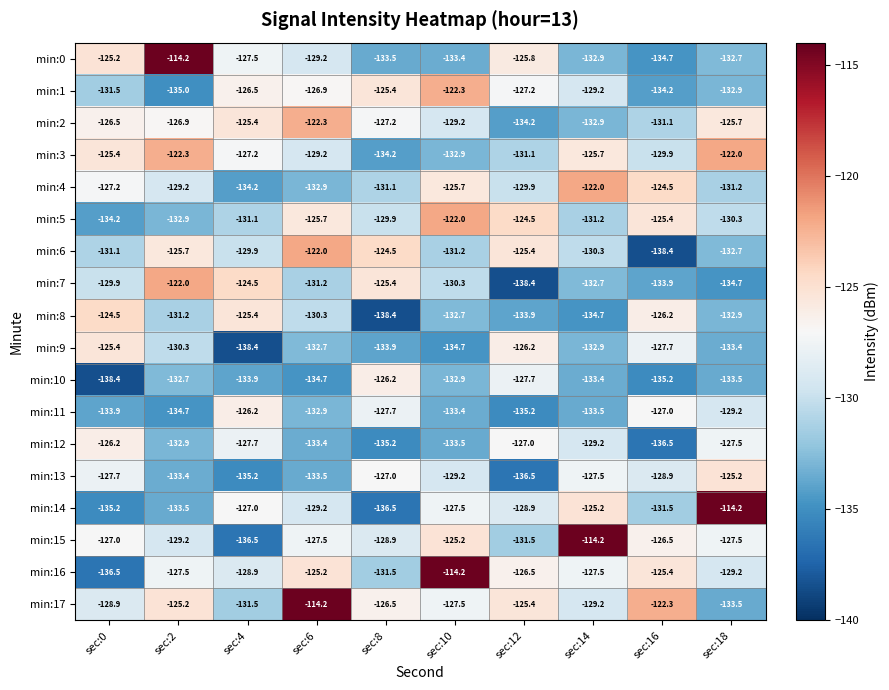

How many distinct data groups are displayed?

18